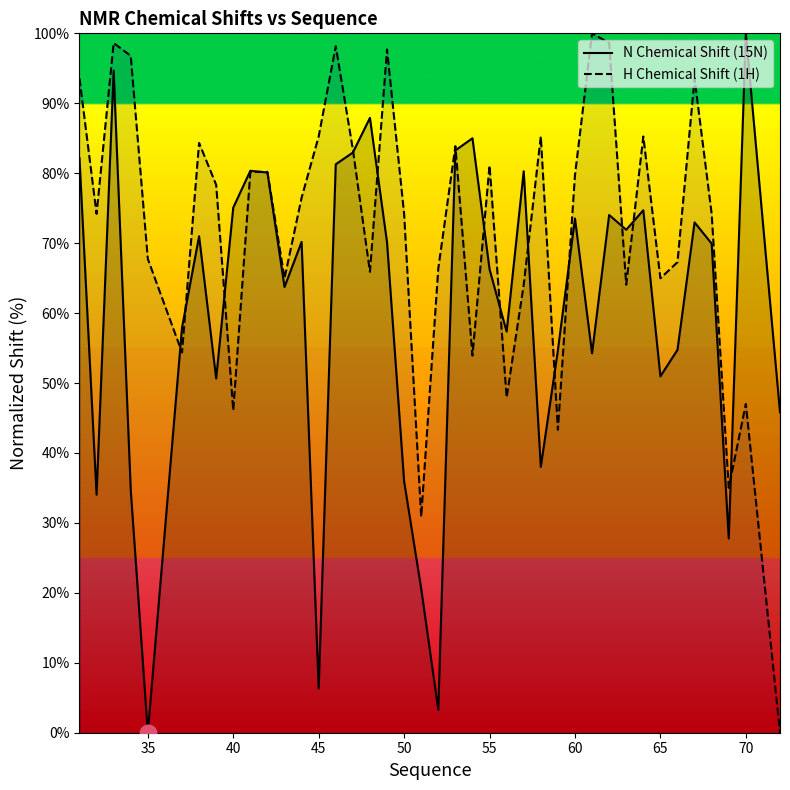

List the series in order of their overall mean, highest first.

H Chemical Shift (1H), N Chemical Shift (15N)